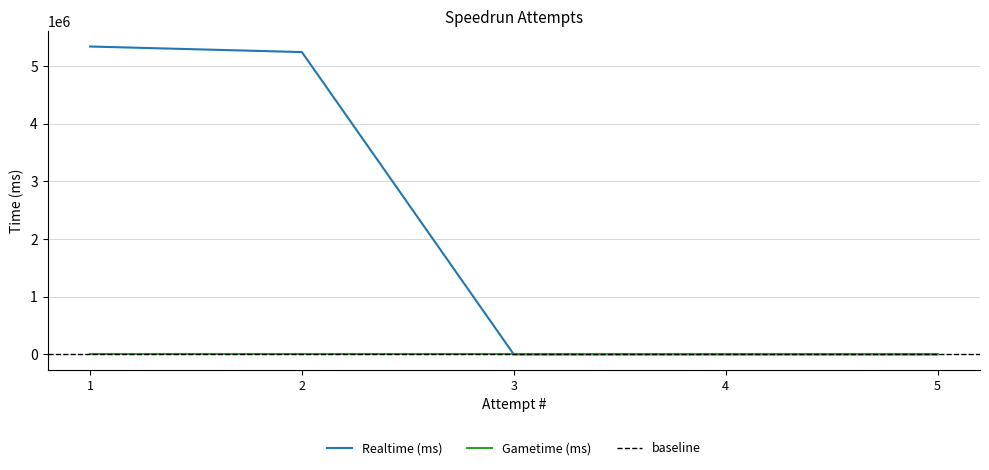

The chart shows a value of 1900220 at 4. True or false?

False